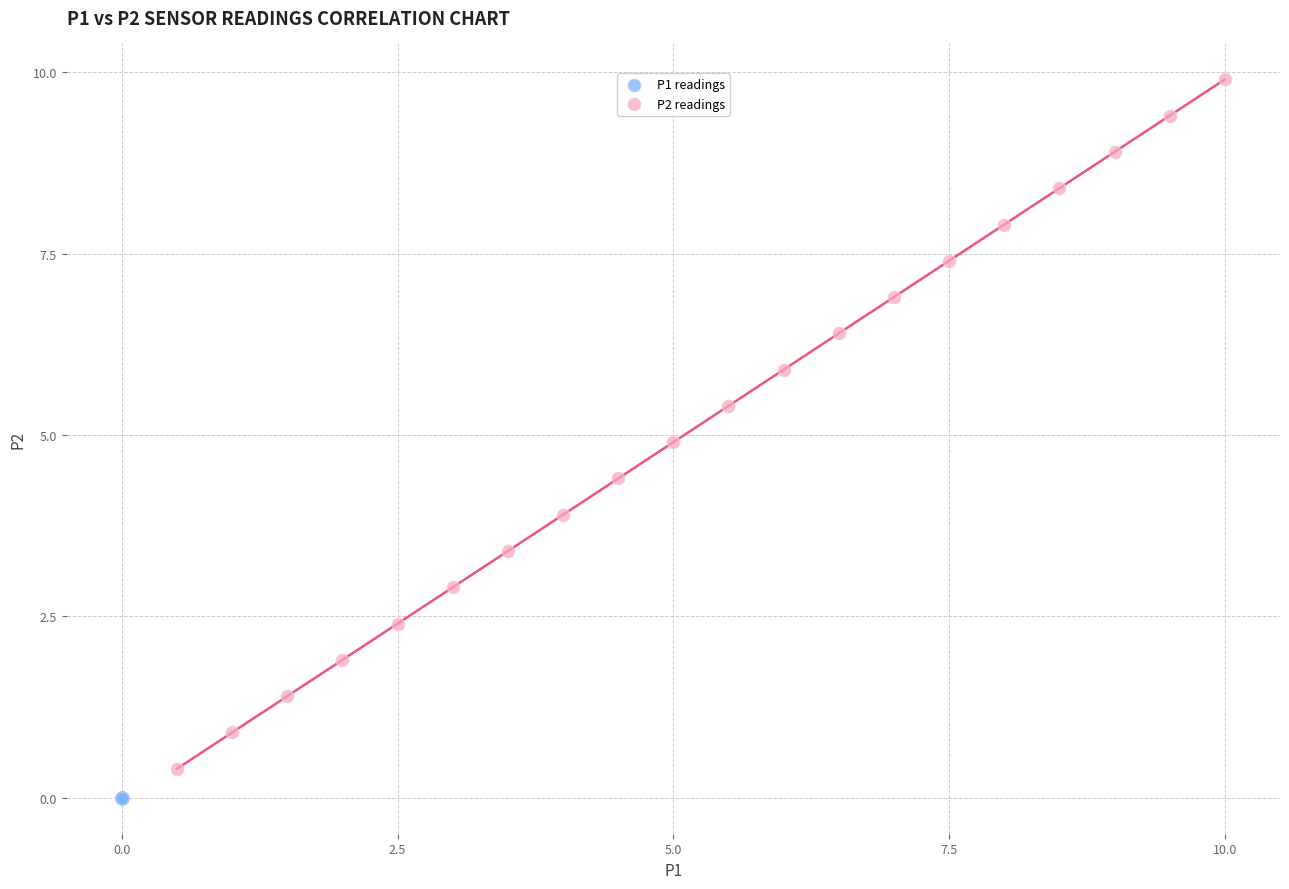

Which series reaches the maximum Y coordinate?

P2 readings